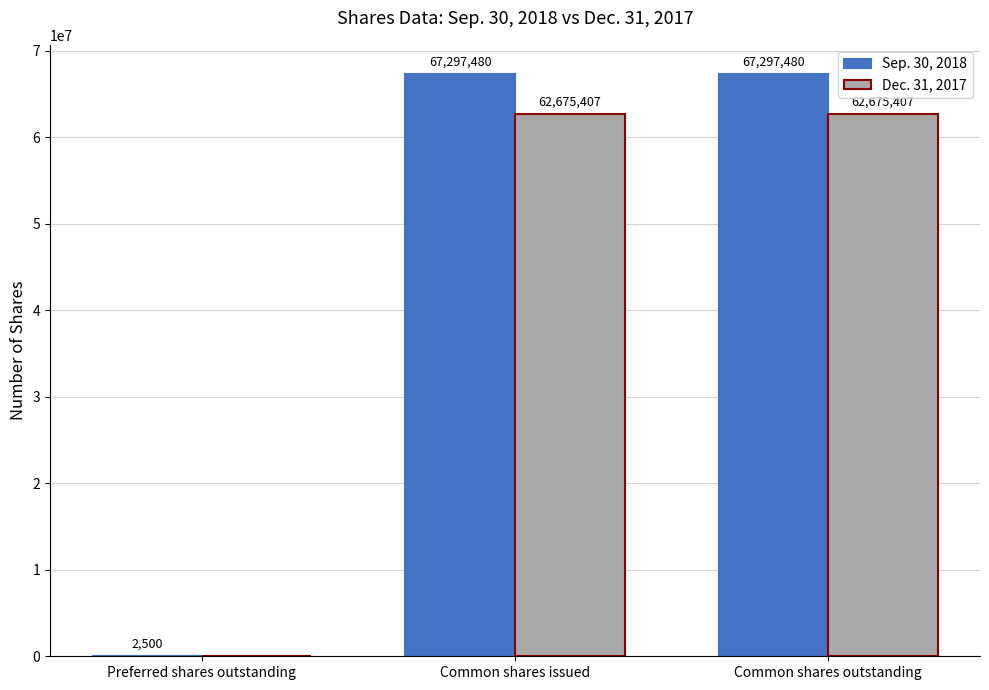

What is the sum of the Sep. 30, 2018 values at Common shares issued and Preferred shares outstanding?

67299980